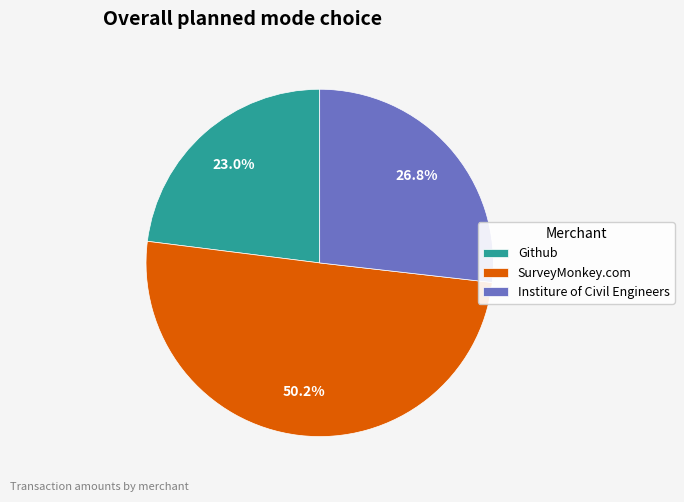

How many segments does this pie chart have?

3